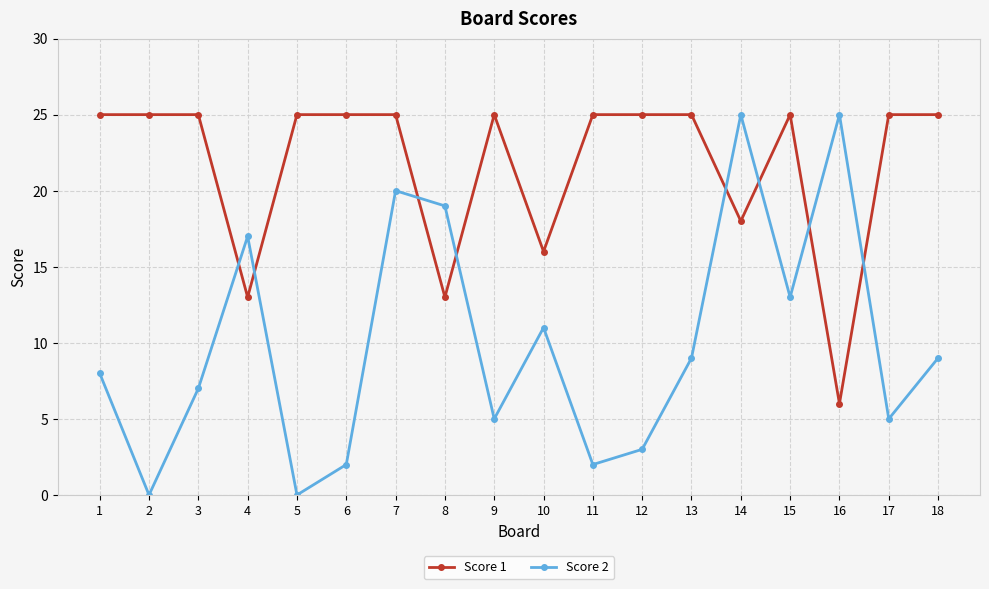

What is the maximum value for Score 2?

25